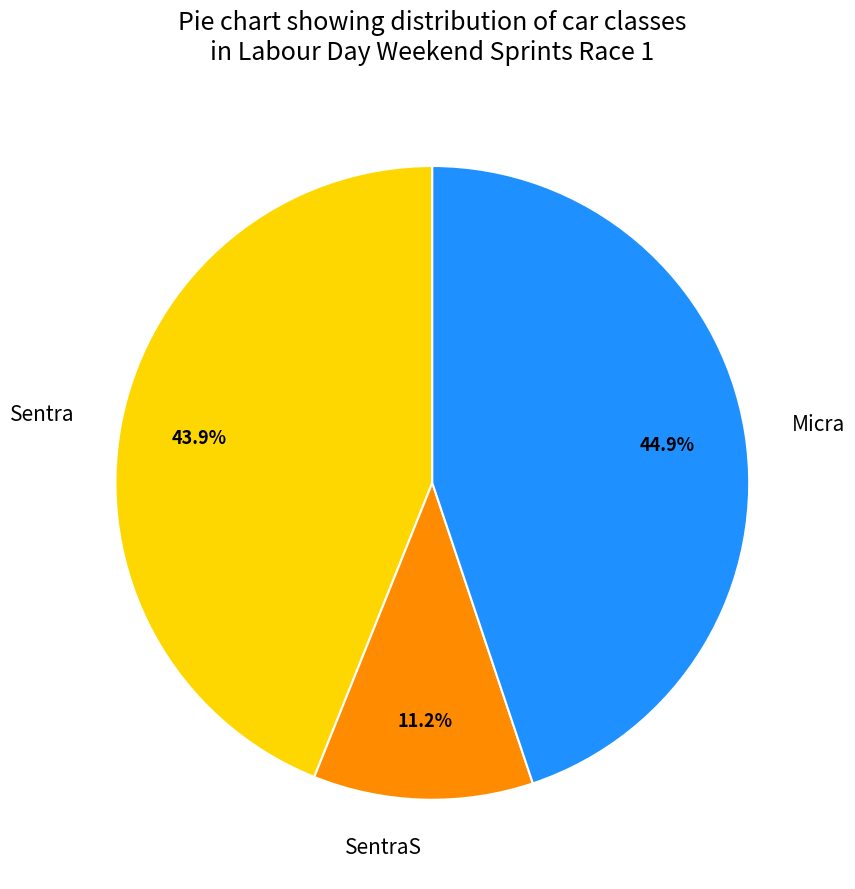

Combined, do SentraS and Sentra account for over 50%?

Yes